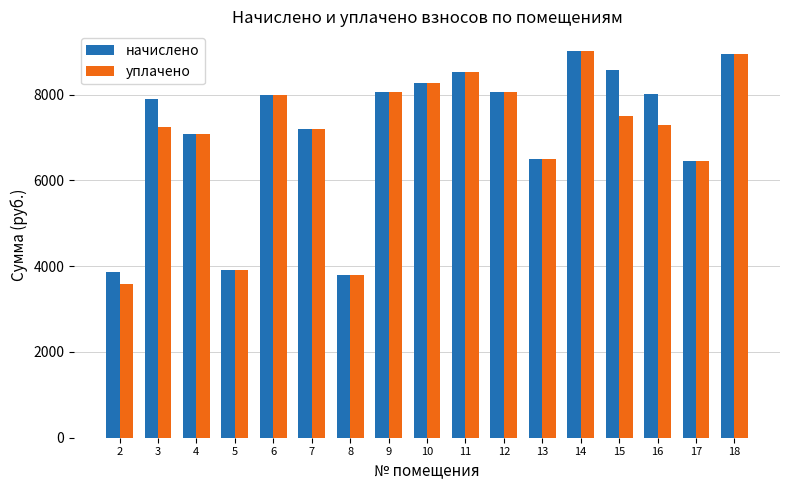

How many data points in уплачено are above 7298?

9